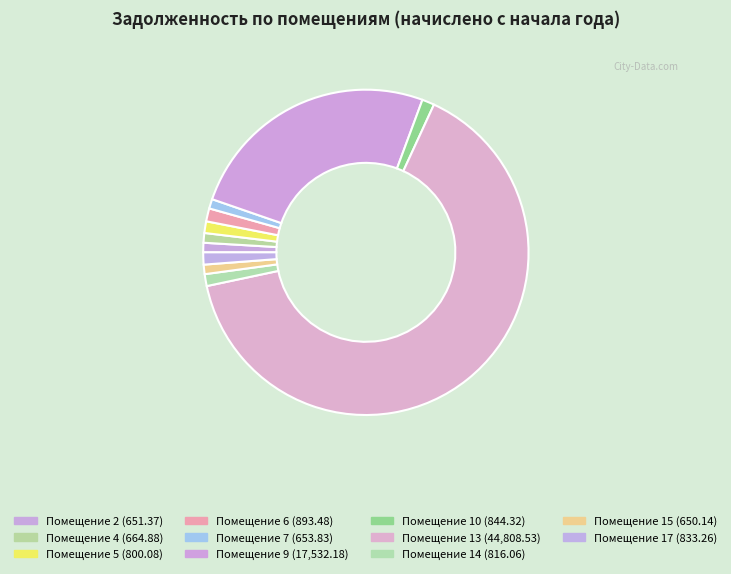

Count the number of slices in the pie.

11